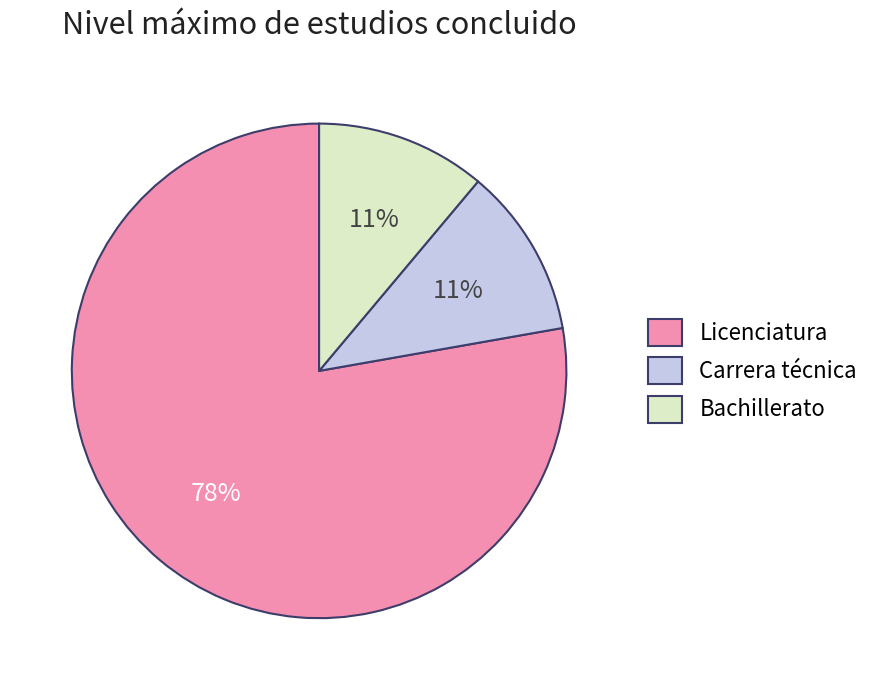

To the nearest percent, what is the difference between the Carrera técnica and Licenciatura slice percentages?

67%